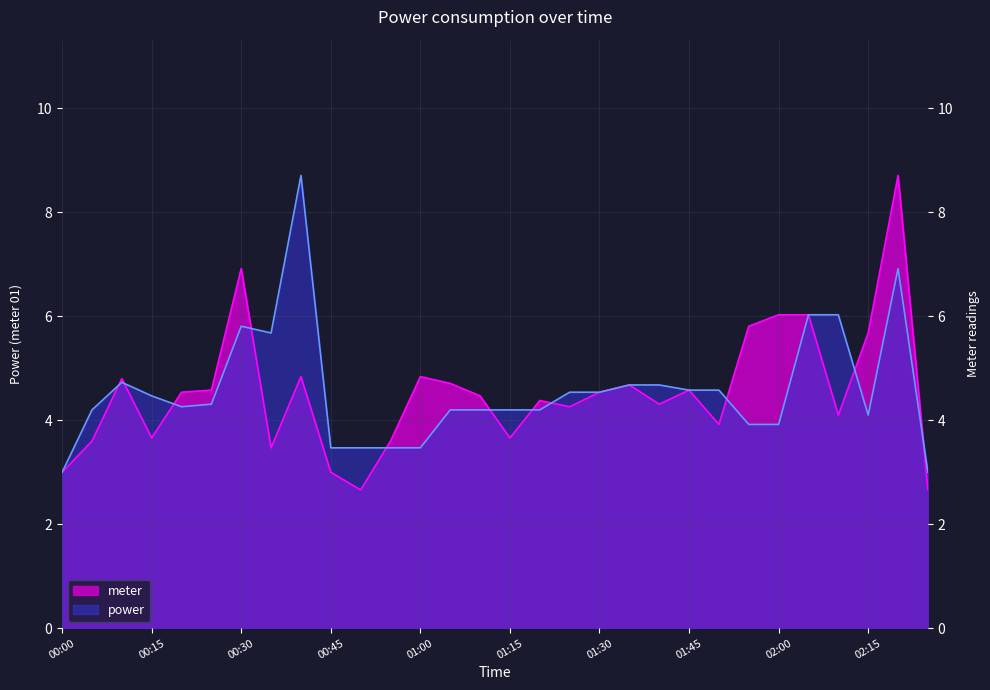

After their last crossing, which series has the higher values: meter or power?

power